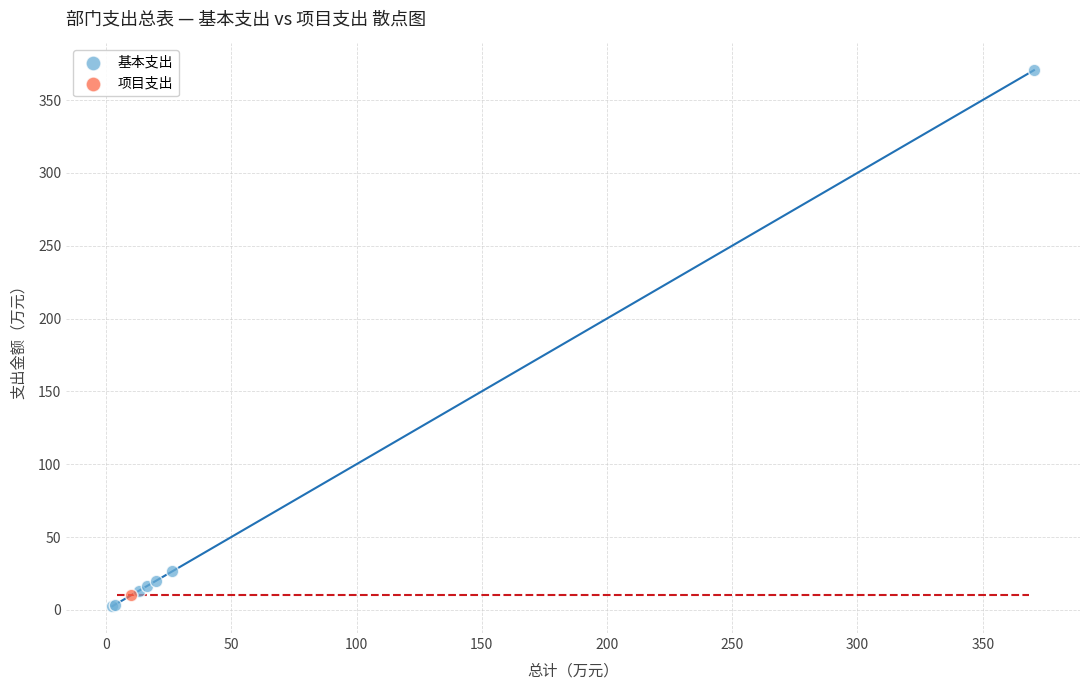

What are all the series names shown in the legend?

基本支出, 项目支出